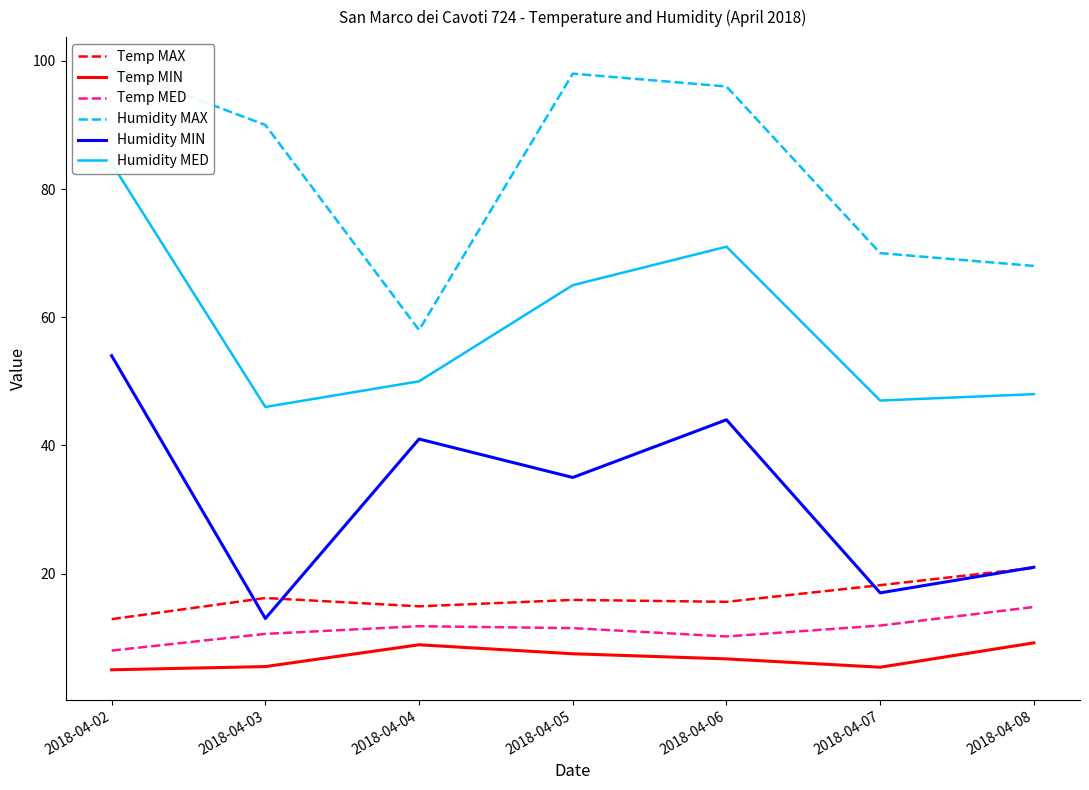

How many series are shown in this chart?

6